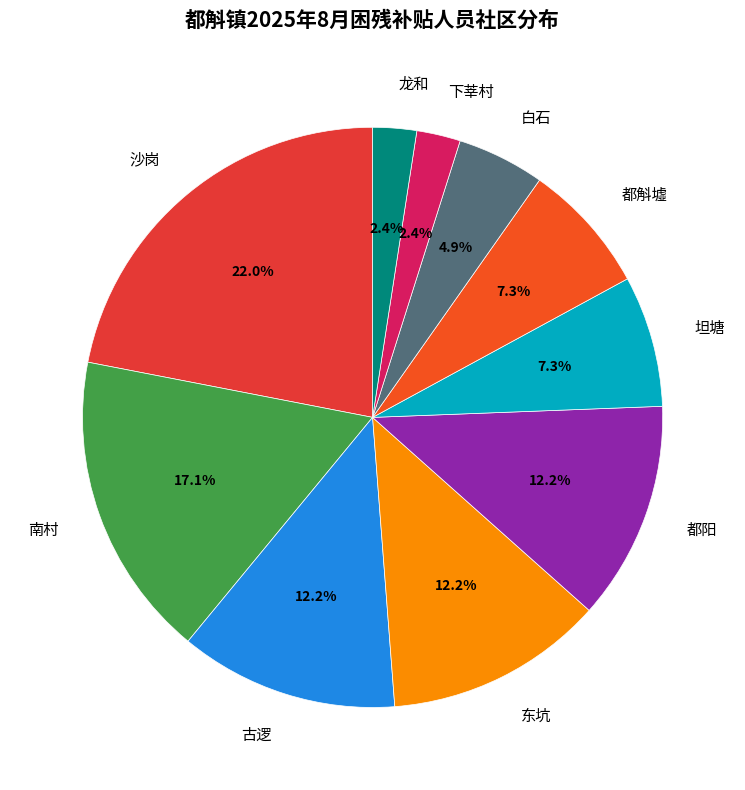

How many slices are in this pie chart?

10